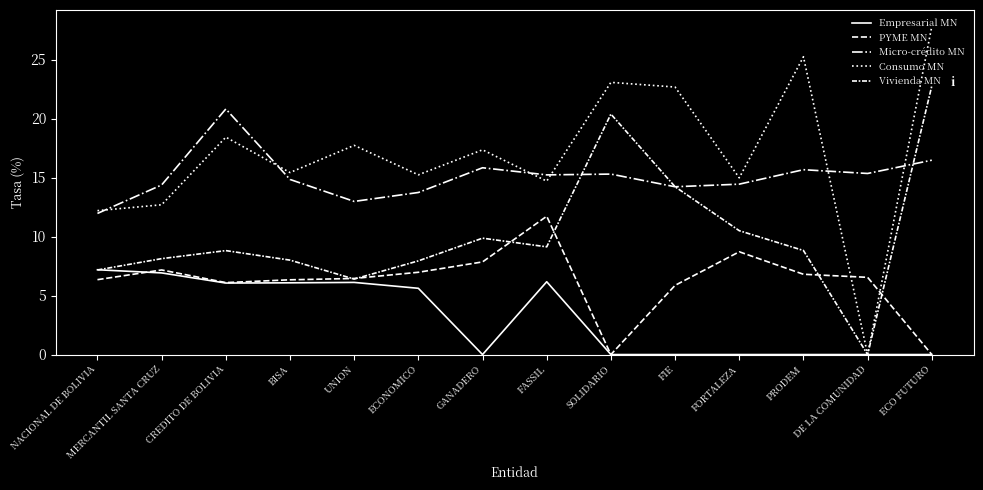

The value of PYME MN at ECONOMICO is 3.3. True or false?

False